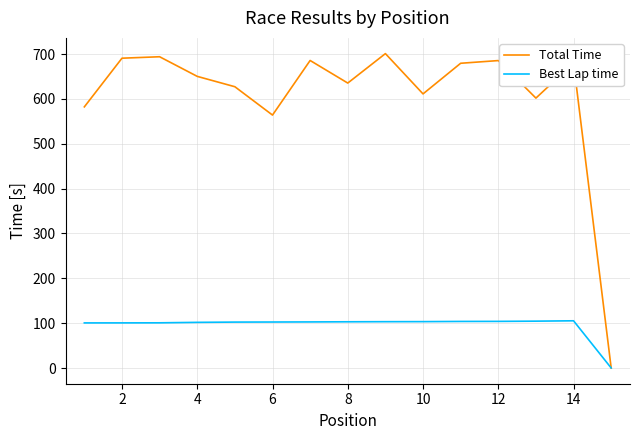

What is the greatest value displayed?

701.2